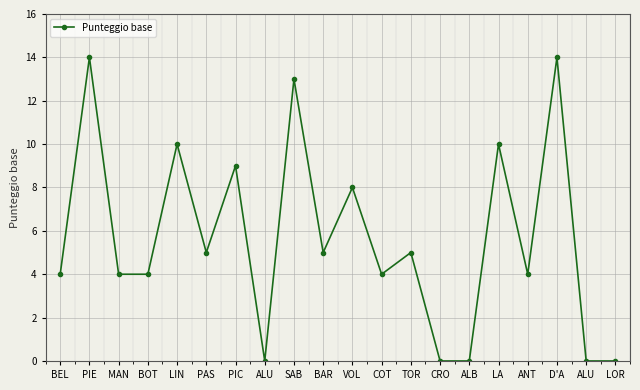

The chart shows a value of 2 at TOR. True or false?

False